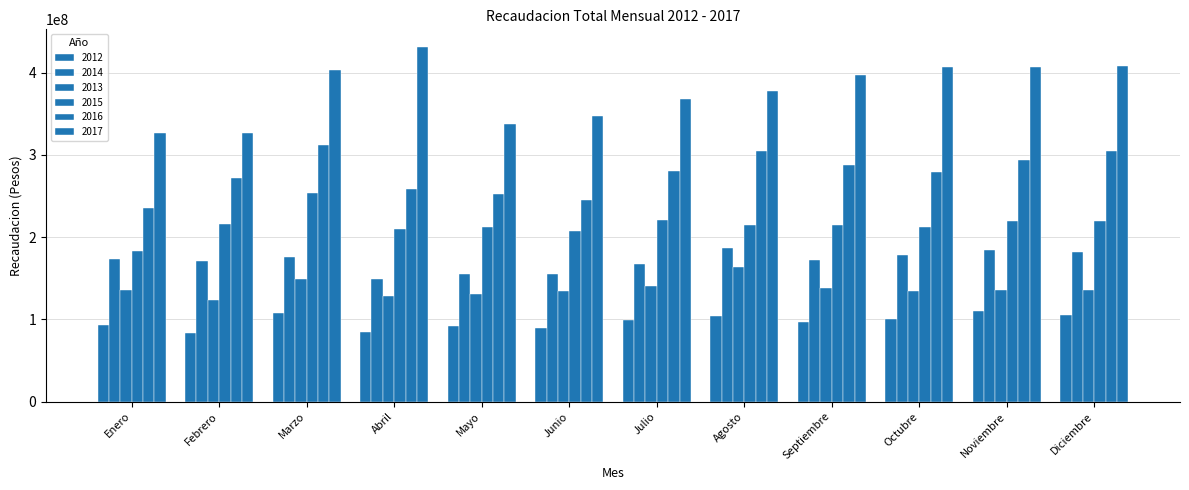

Between Junio and Julio, which series saw the biggest shift?

2016